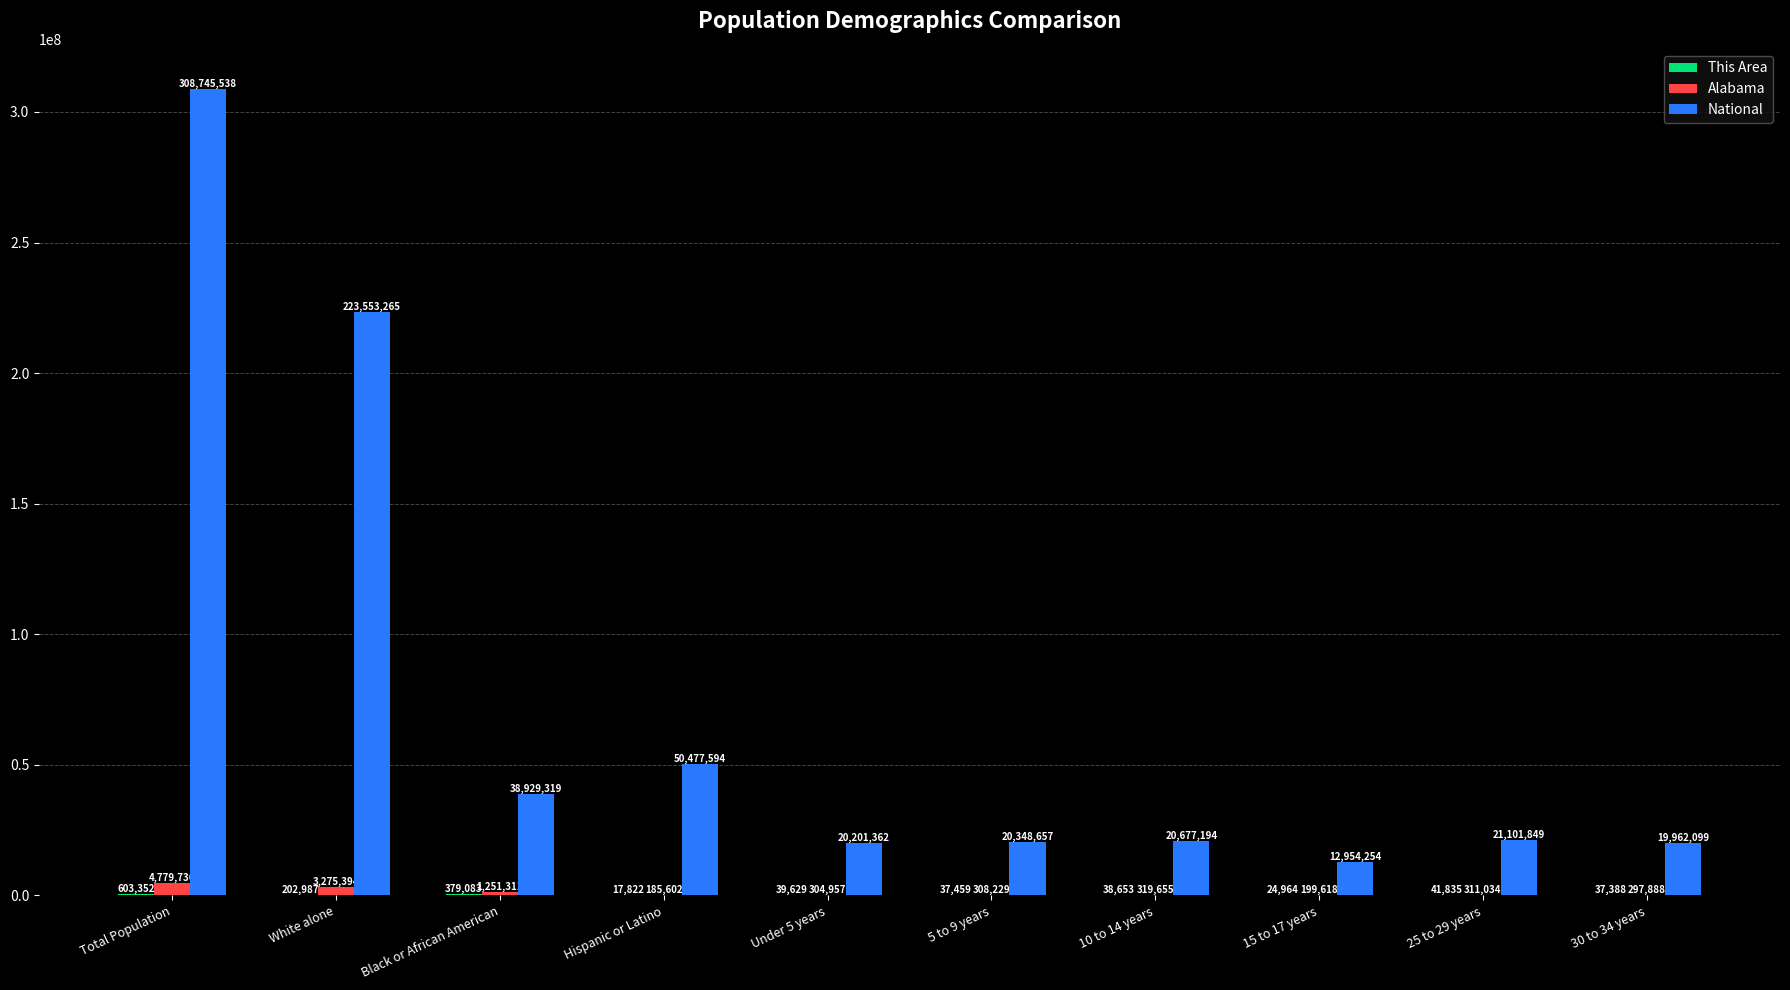

Which series has the largest range (max minus min)?

National